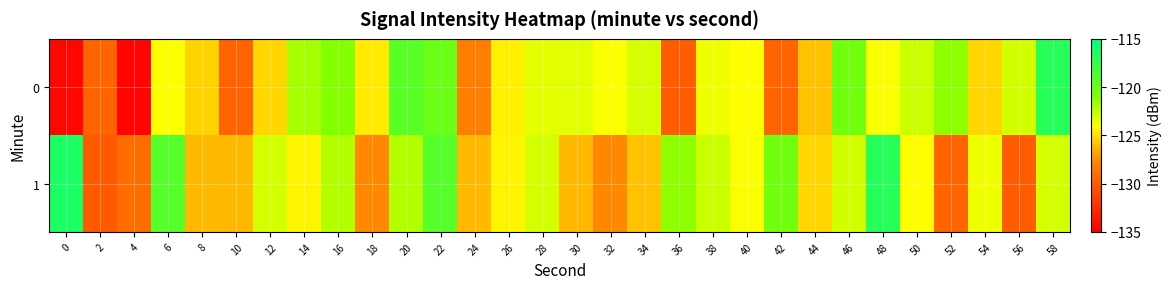

Which series changed the most between 4 and 36?

1